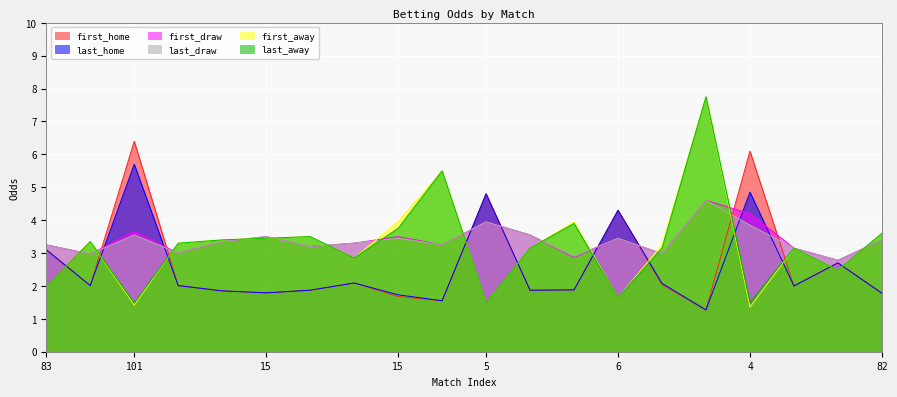

Which has a higher value, 1 or 15?

1